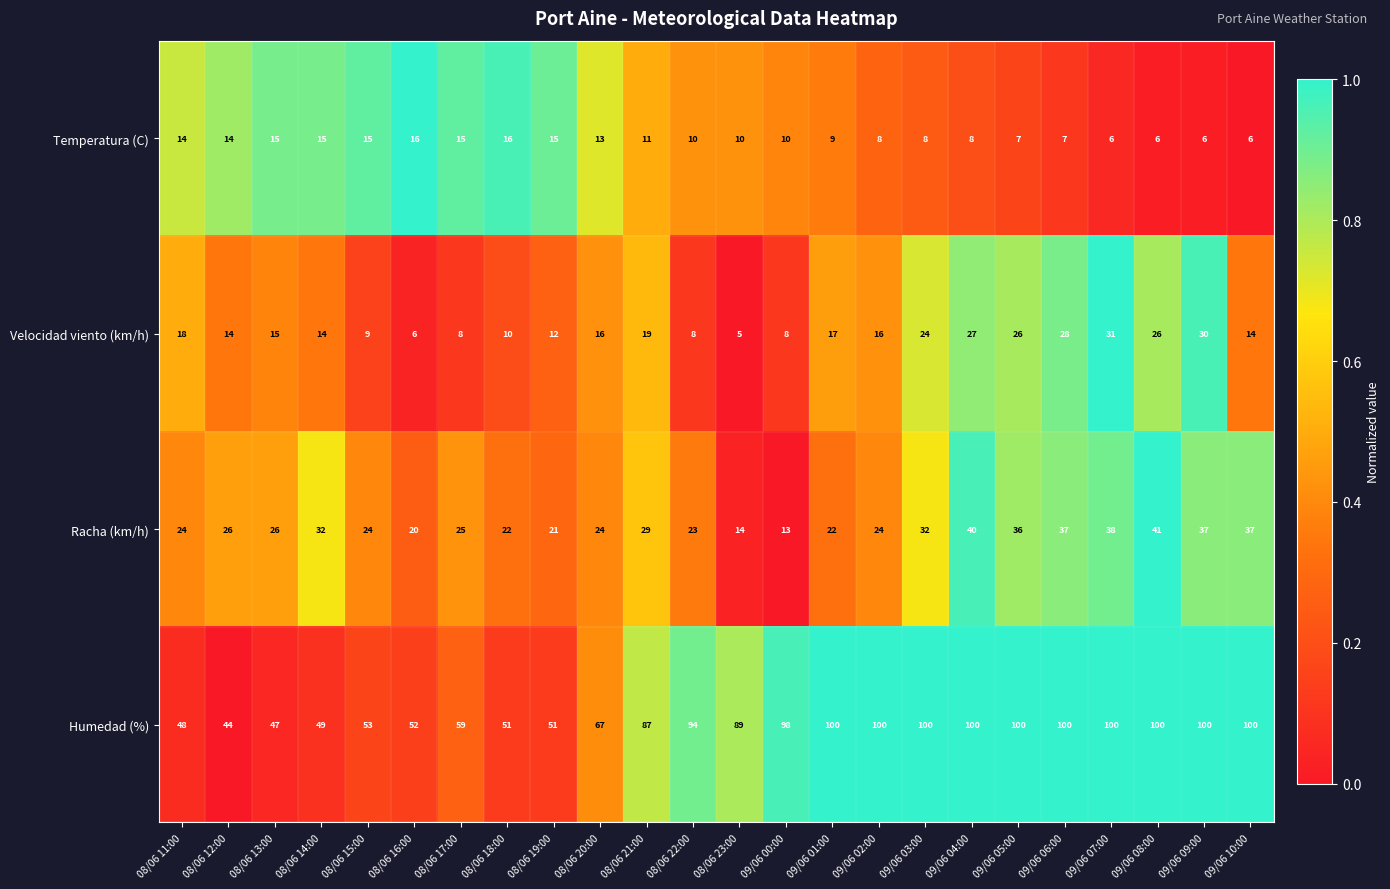

Rank the series at 09/06 05:00 from lowest to highest value.

Temperatura (C), Velocidad viento (km/h), Racha (km/h), Humedad (%)